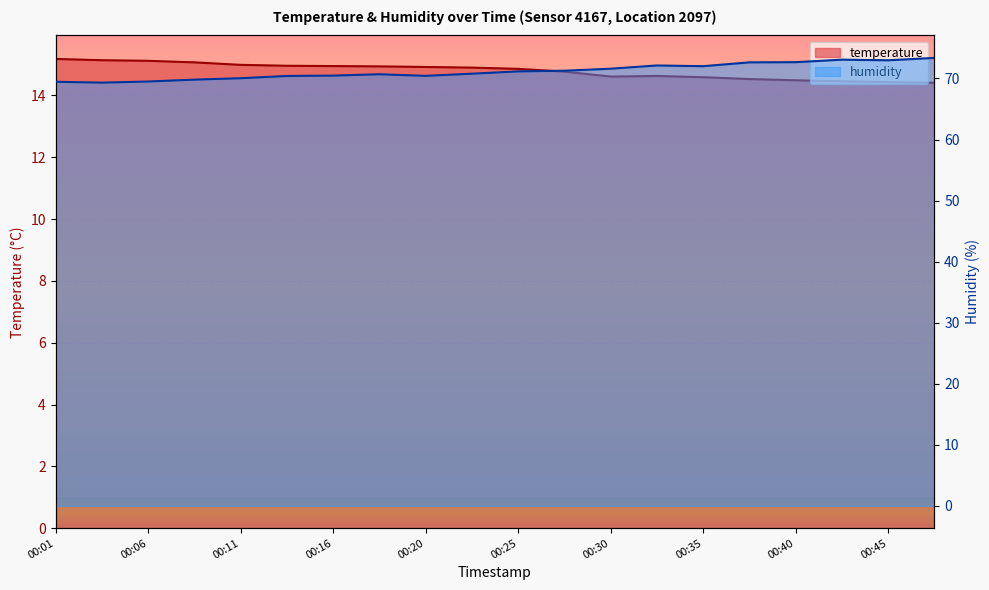

Where does the humidity series first go above 71?

00:25